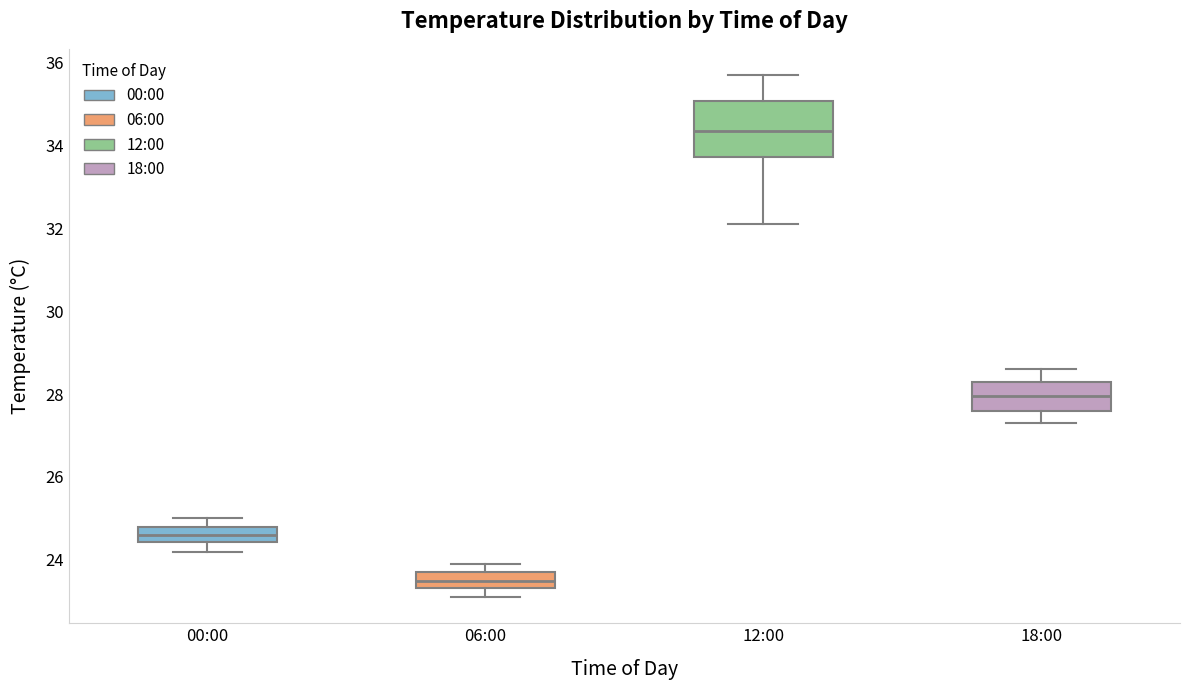

Which box has the lowest median line?

06:00